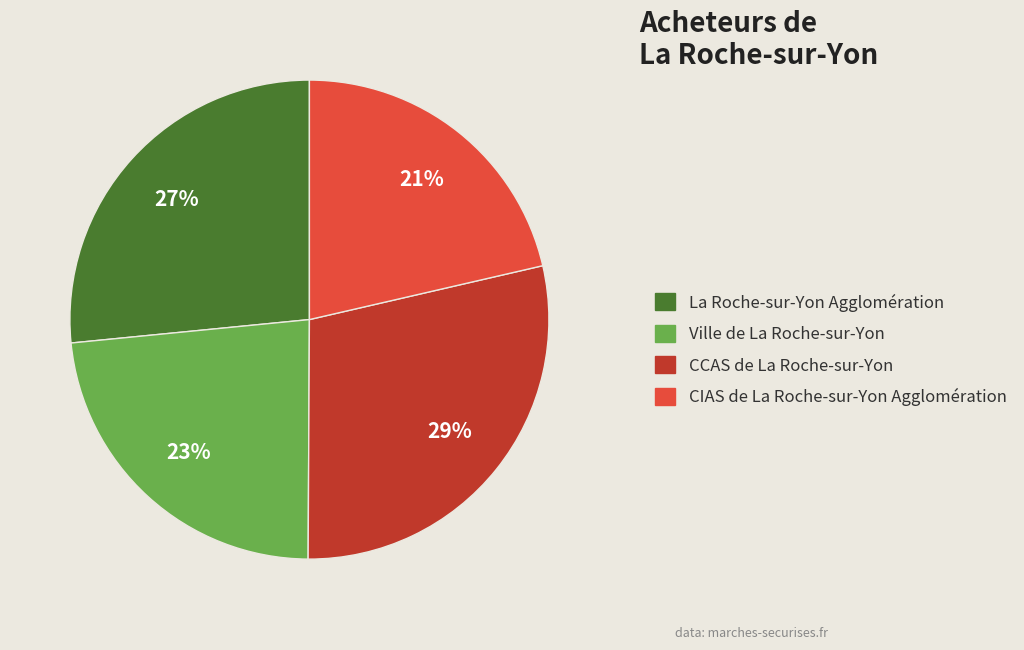

To the nearest percent, what is the combined percentage of CCAS de La Roche-sur-Yon and Ville de La Roche-sur-Yon?

52%